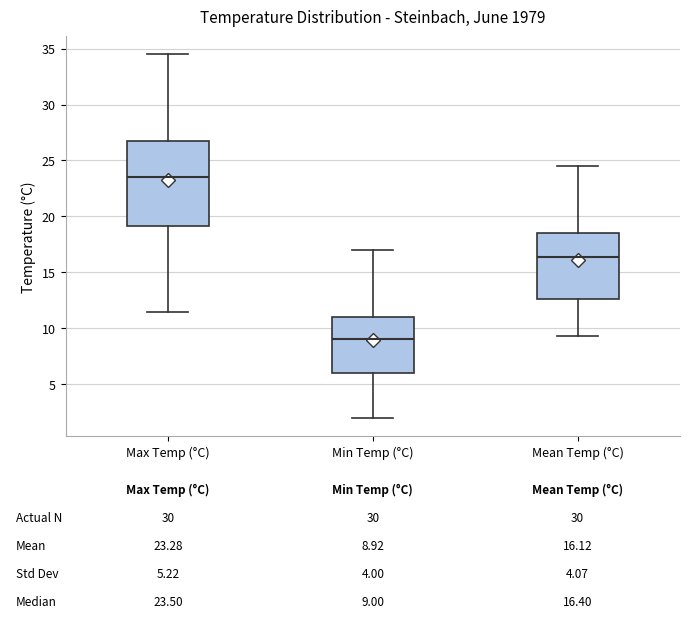

Which box's median line is the lowest?

Min Temp (°C)